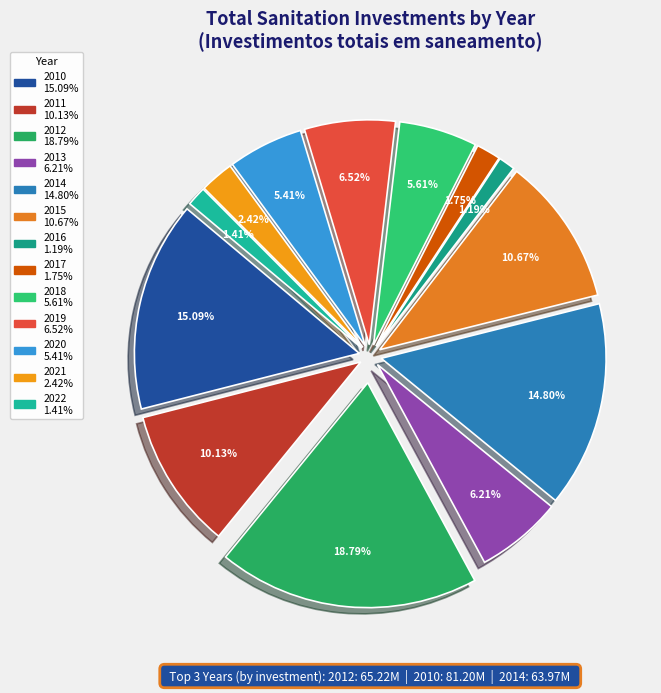

How many slices are in this pie chart?

13